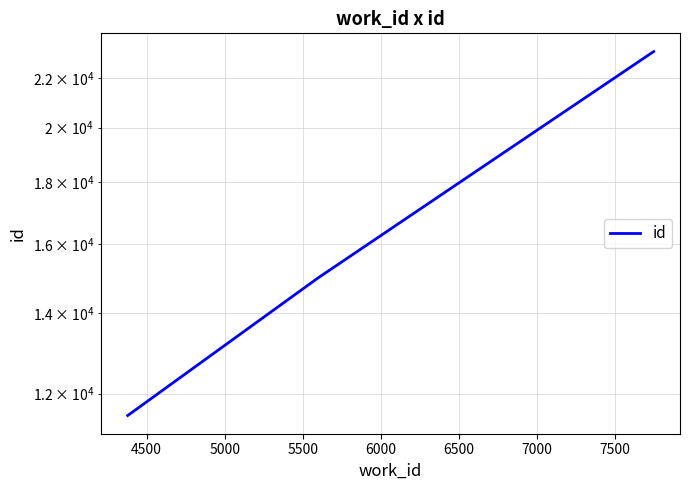

The value at 5500 is 39397. True or false?

False